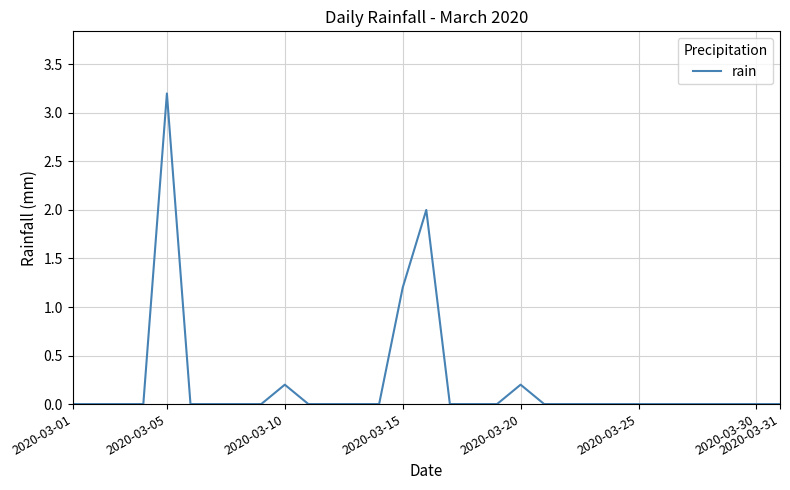

What is the maximum value shown in the chart?

3.2